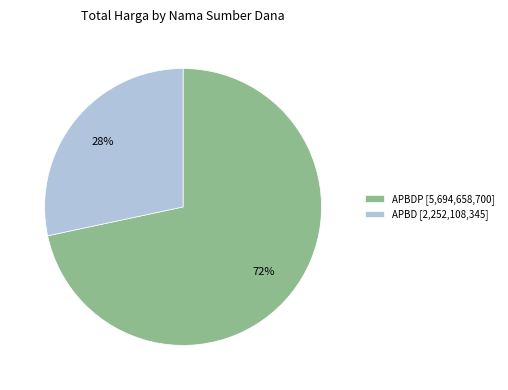

True or false: APBDP [5,694,658,700] accounts for 85% of the total.

False